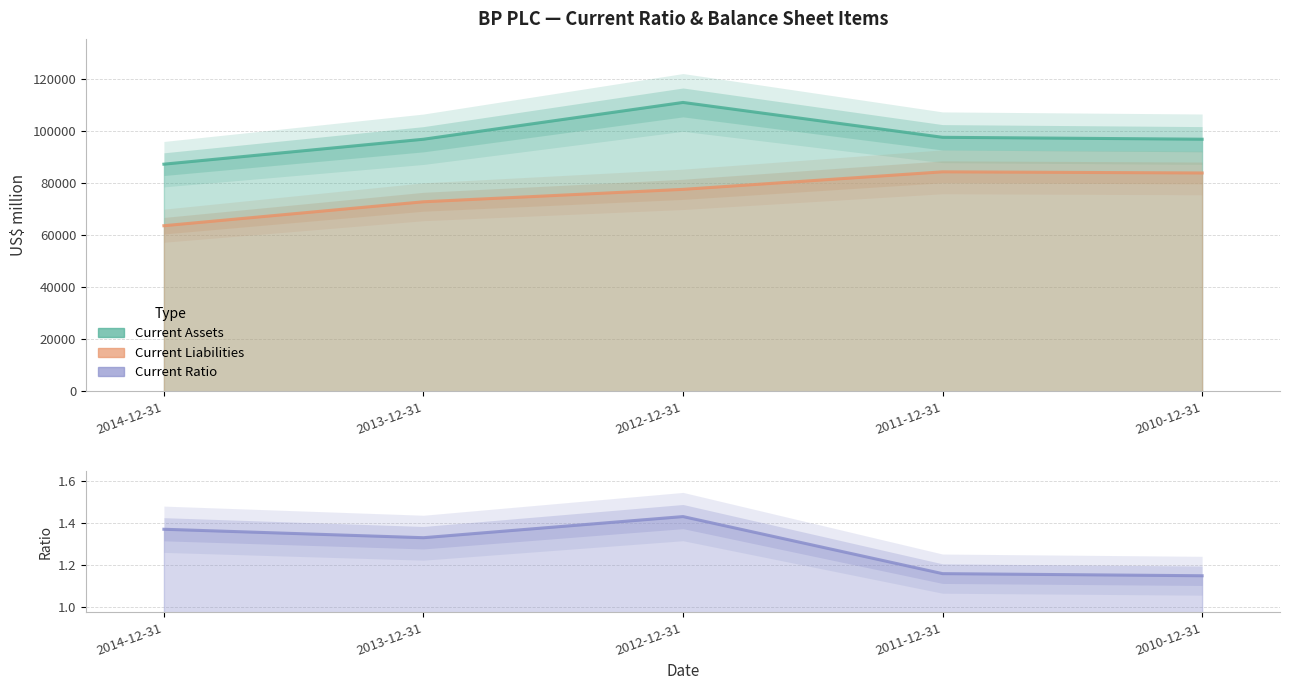

True or false: Current Liabilities and Current Ratio cross at least once.

False